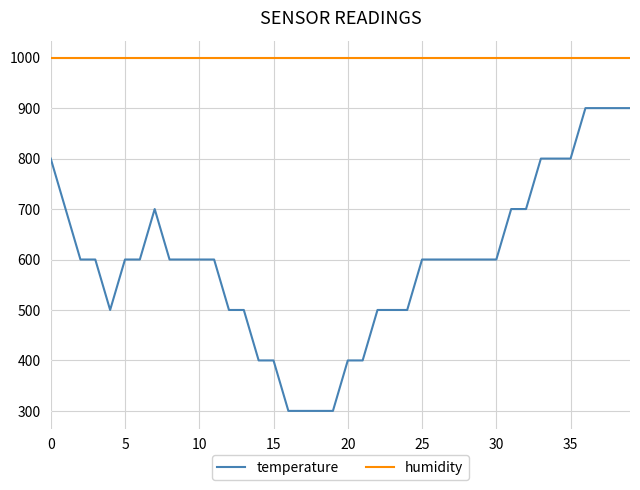

True or false: humidity and temperature intersect in this chart.

False